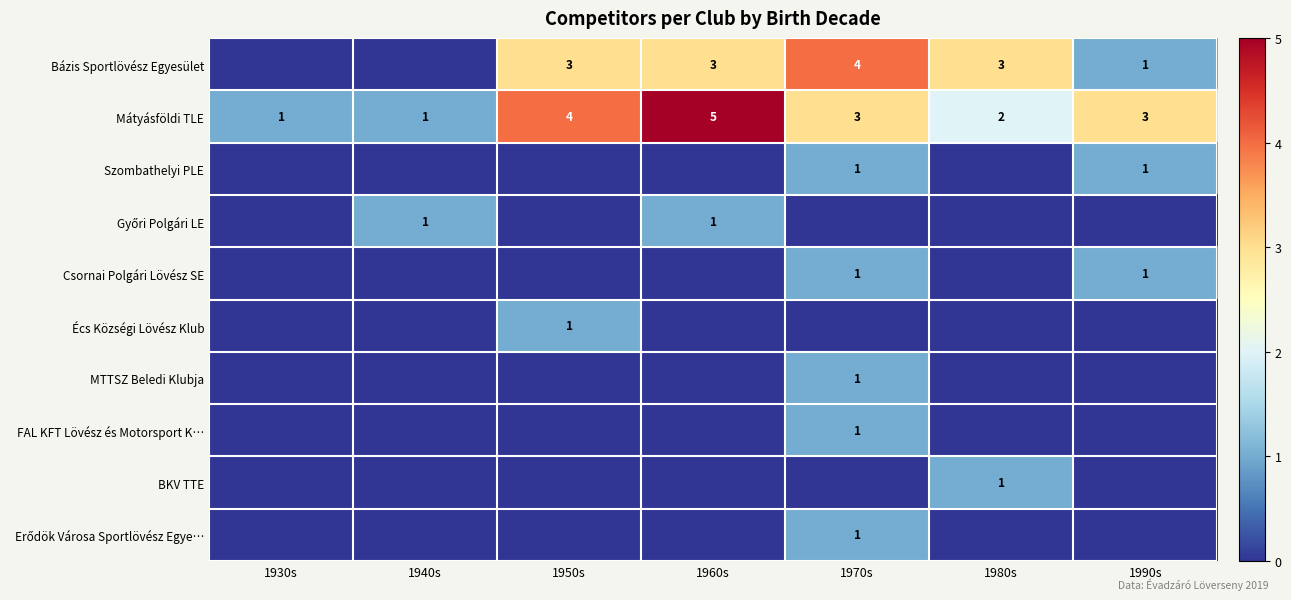

Count the Mátyásföldi TLE values in the range 1 to 4.

6